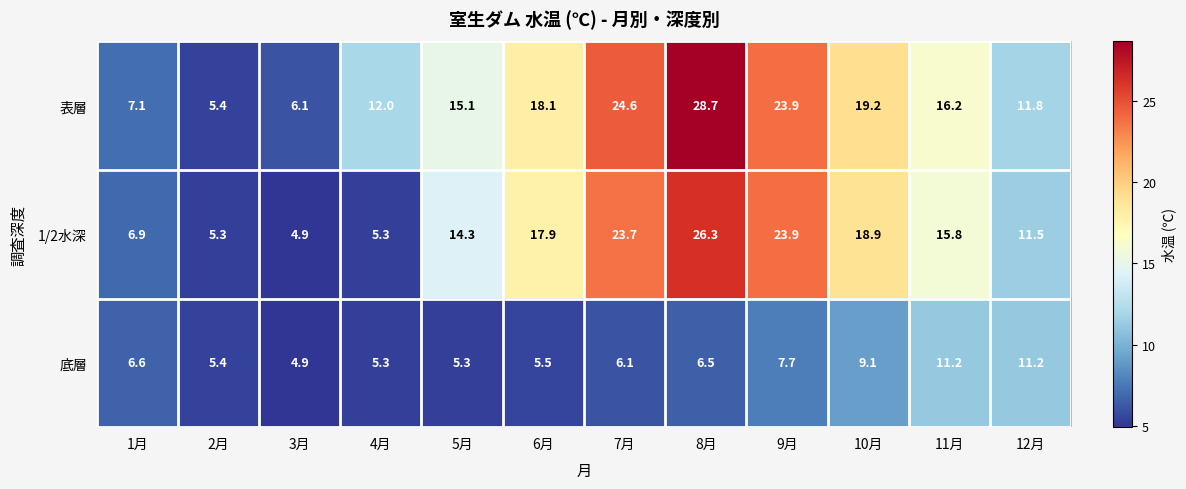

Rank the series at 12月 from highest to lowest value.

表層, 1/2水深, 底層